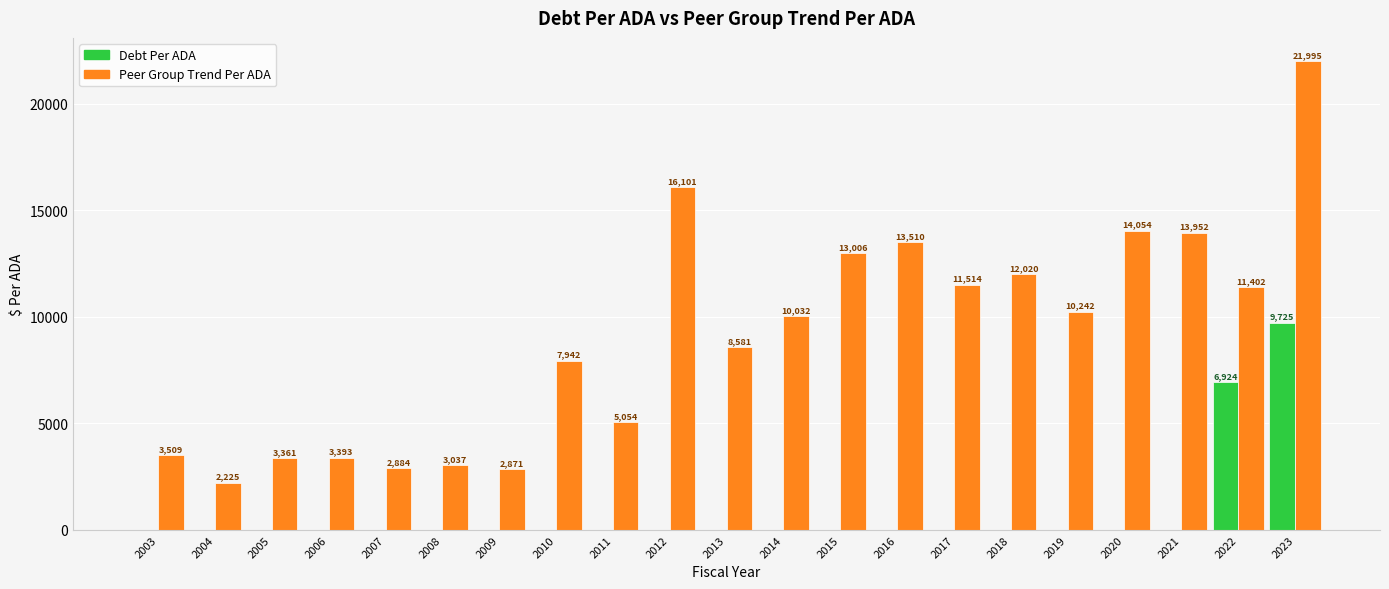

What is the maximum value shown in the chart?

21995.2